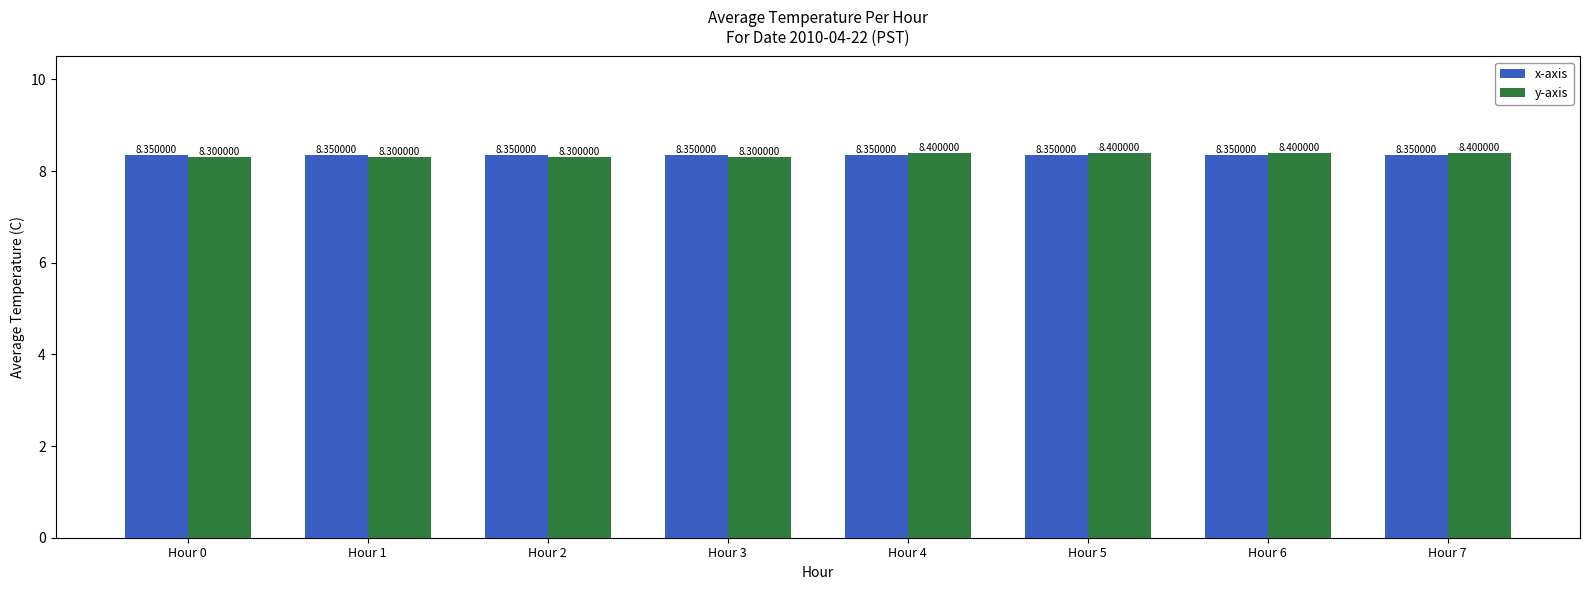

At Hour 7, list the series in order from smallest to largest.

x-axis, y-axis